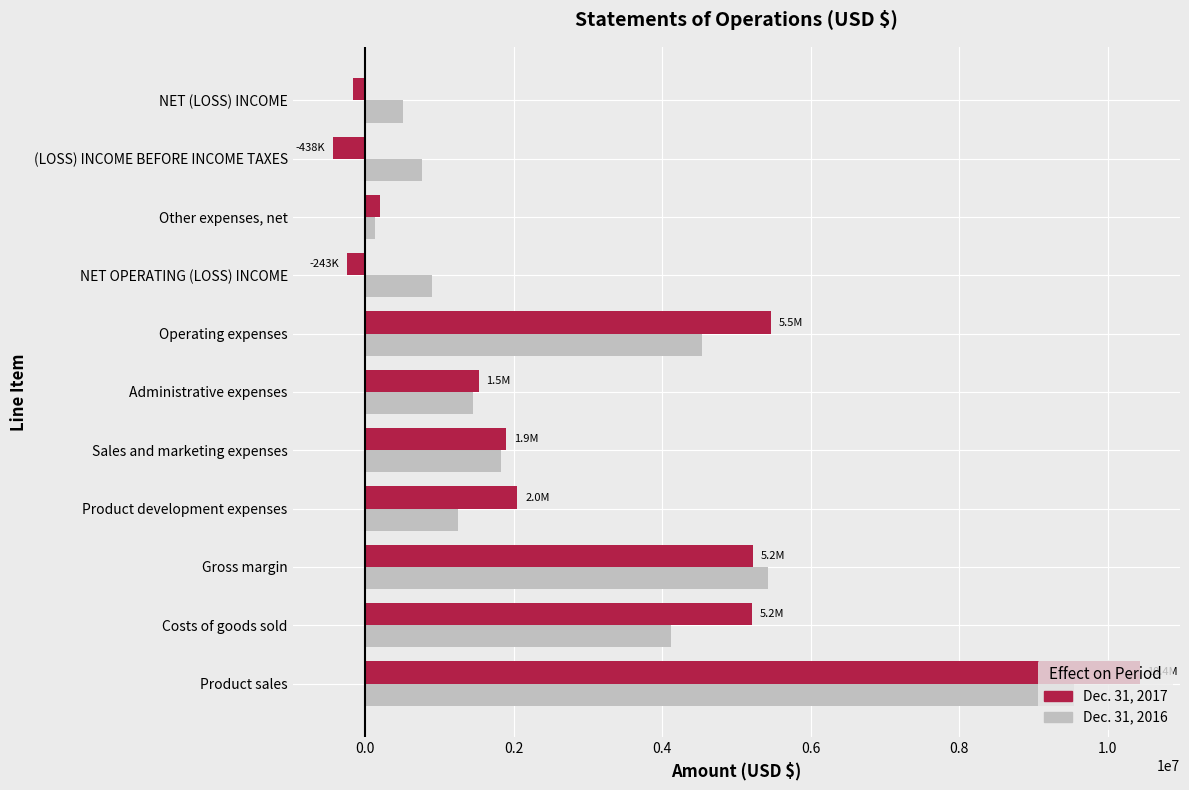

What is the difference between the second highest and second lowest values in the Dec. 31, 2017 series?

5707047